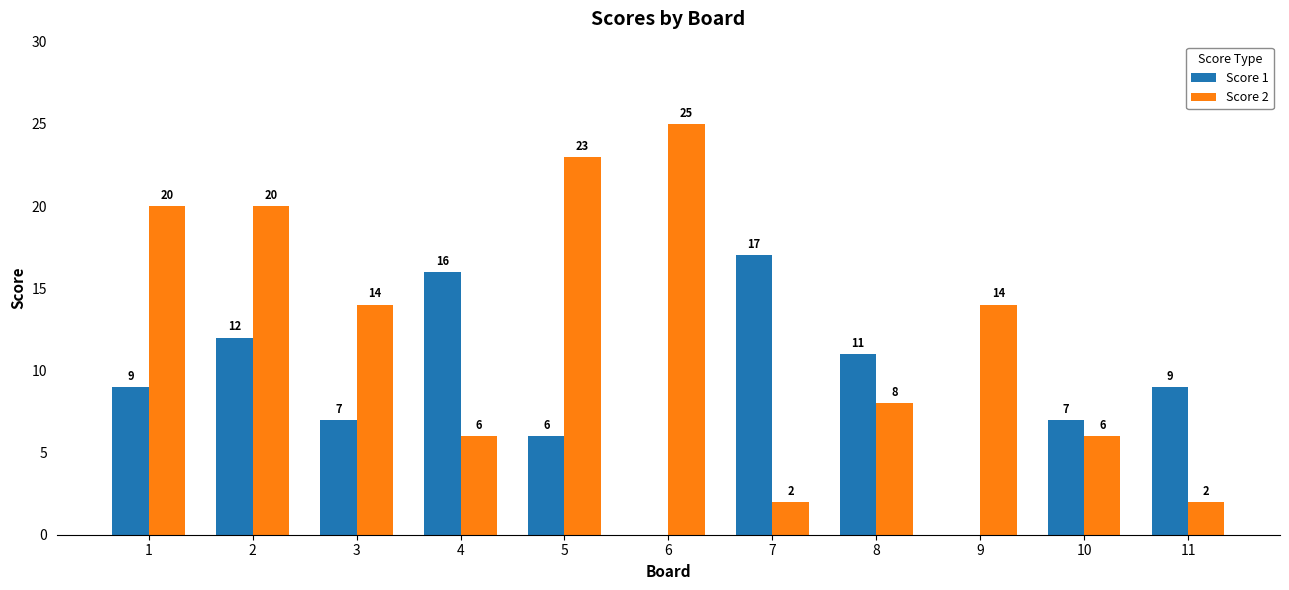

Which series has the largest total across all categories?

Score 2